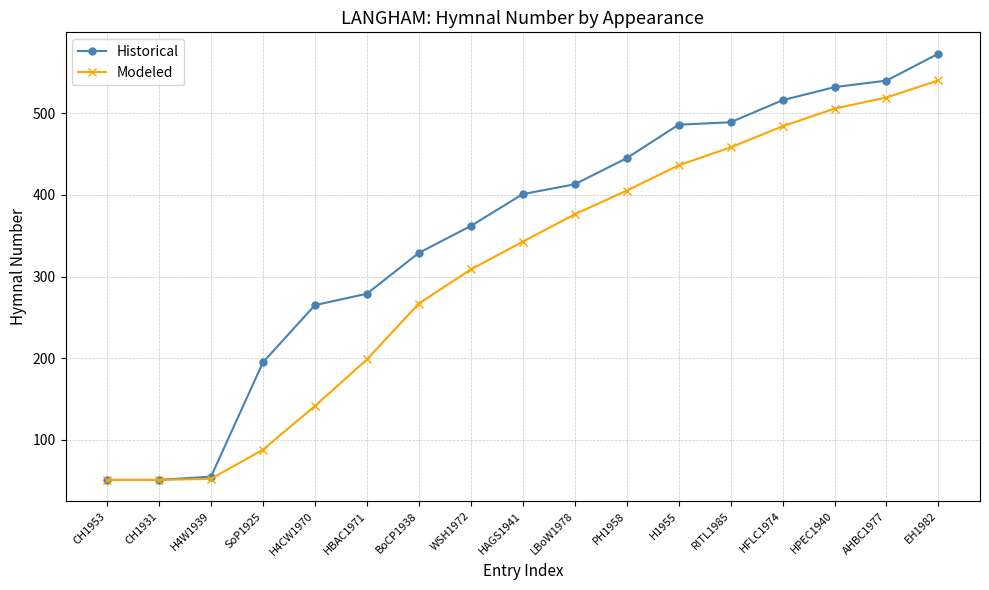

What position from the right is HBAC1971?

12